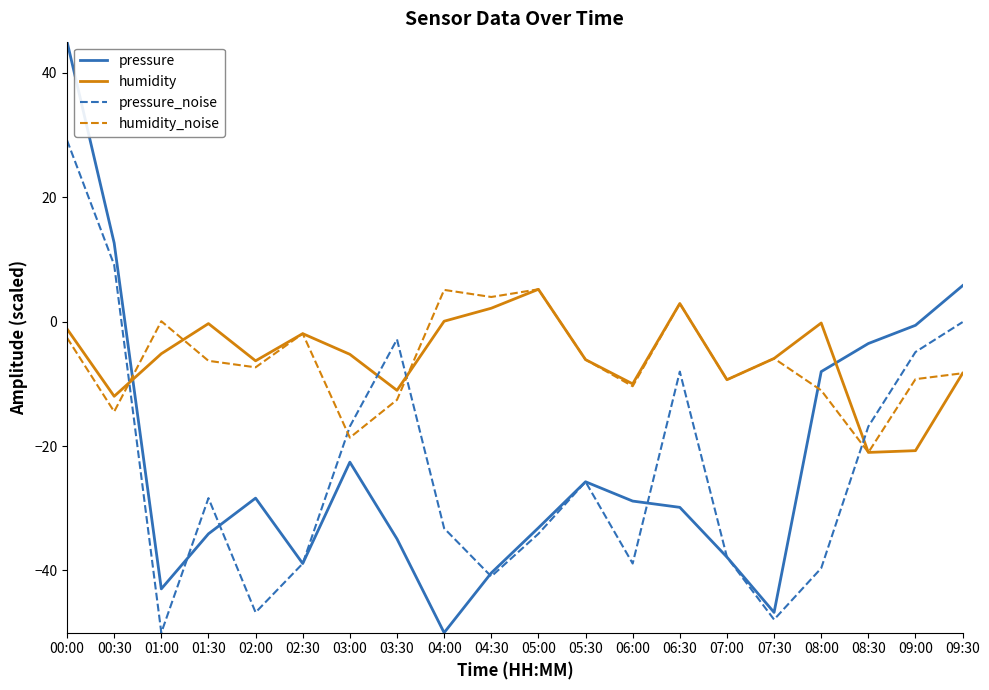

What are all the series names shown in the legend?

pressure, humidity, pressure_noise, humidity_noise